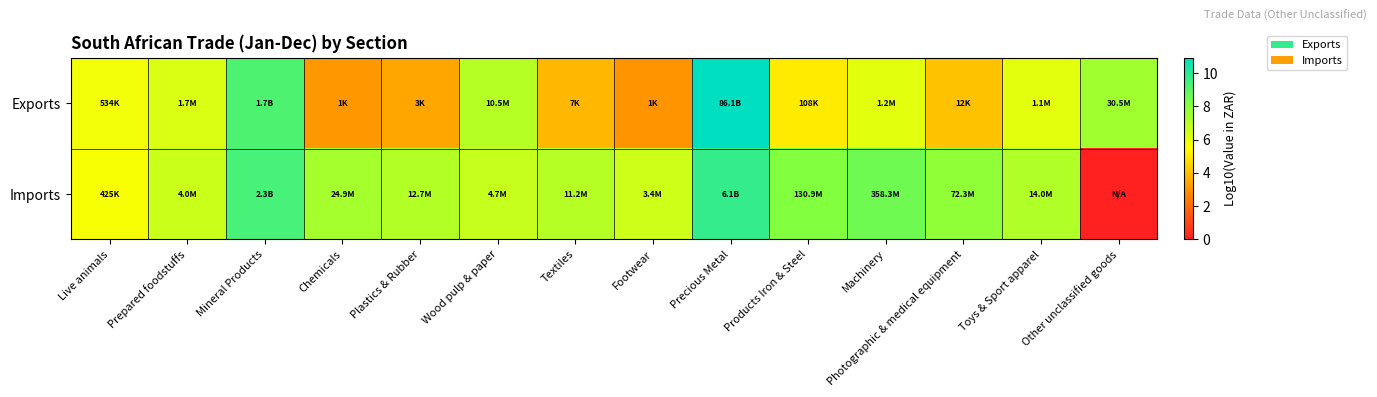

At which category is the sum across all series the highest?

Precious Metal